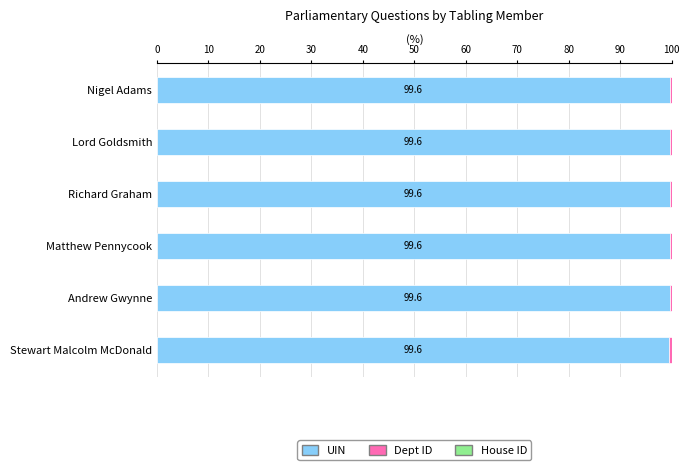

What is the highest value of the UIN series?

99.6